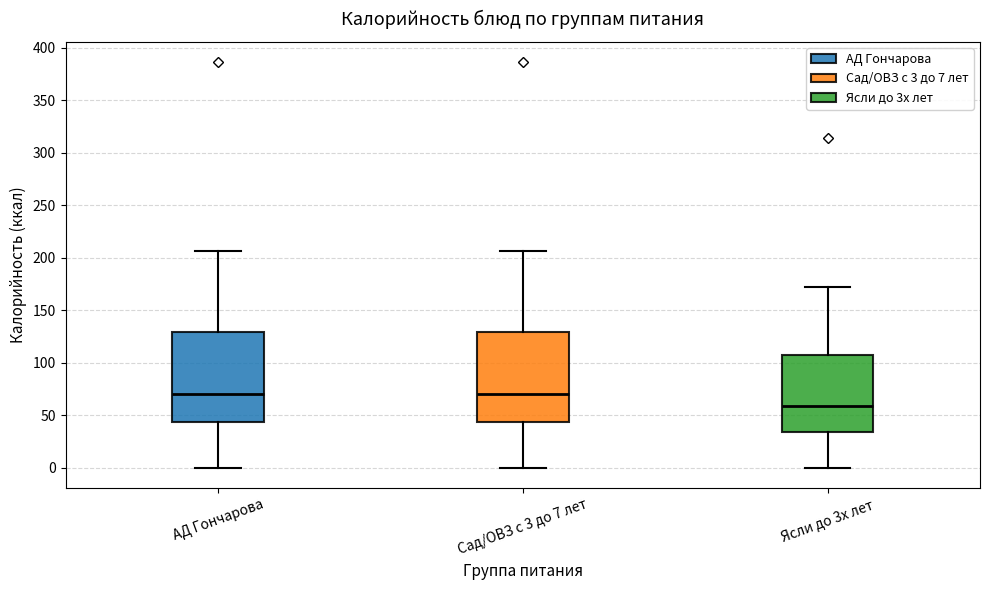

Reading left to right, transcribe this box plot: for each box, give where its median line is, the range the box spans, and where its two whiskers end, as read against the y-axis. The values are not printed on the chart, so give them approximately, as read against the axis.

АД Гончарова: median 70, box 45 to 130, whiskers 0 to 205
Сад/ОВЗ с 3 до 7 лет: median 70, box 45 to 130, whiskers 0 to 205
Ясли до 3х лет: median 60, box 35 to 110, whiskers 0 to 170